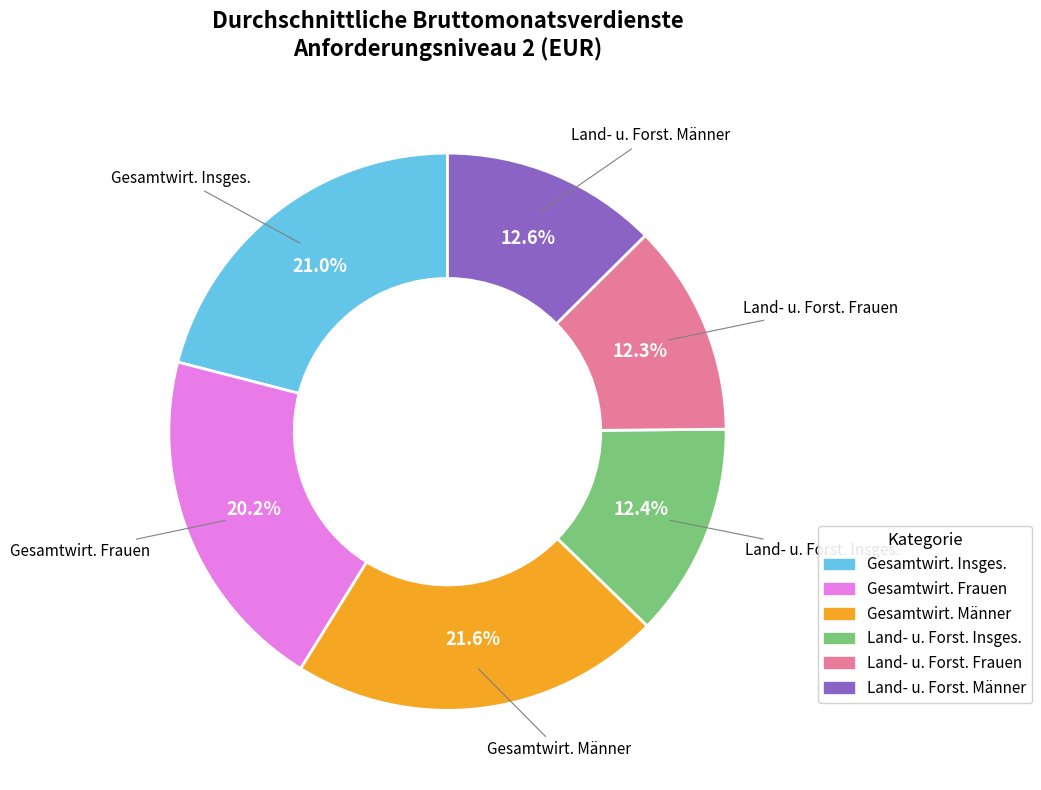

Does any single category account for the majority?

No